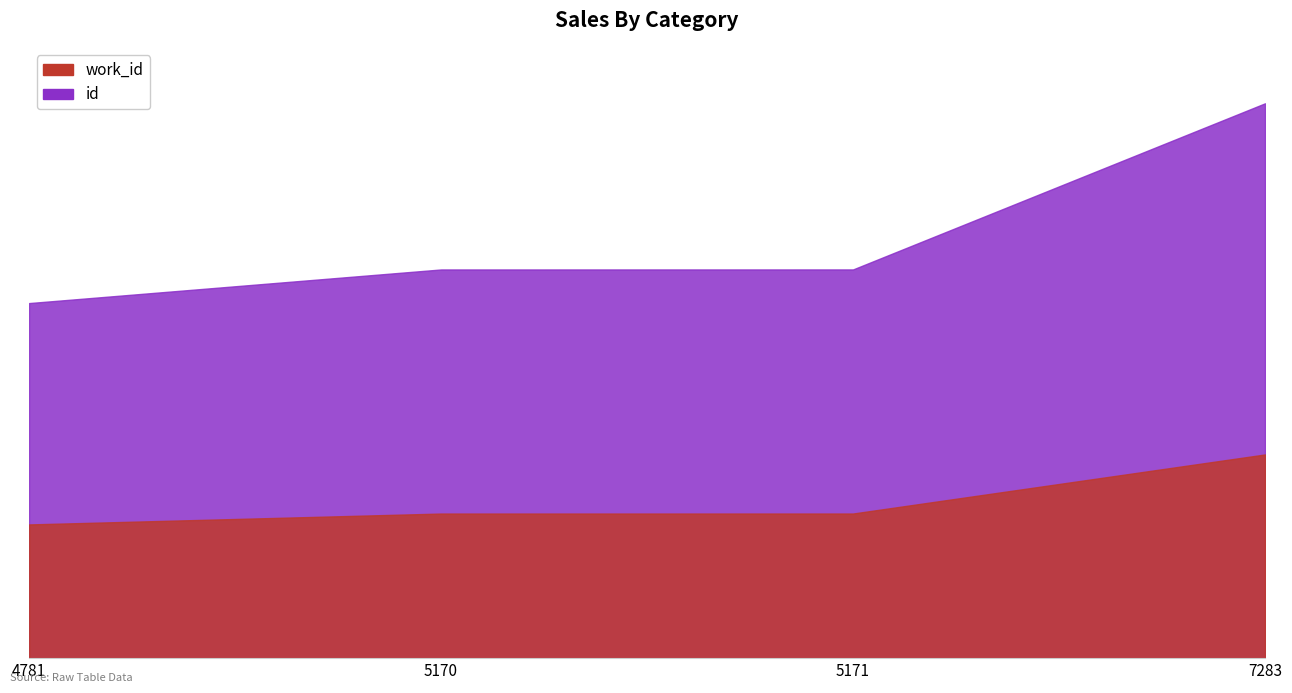

What is the average value of the id series?

15083